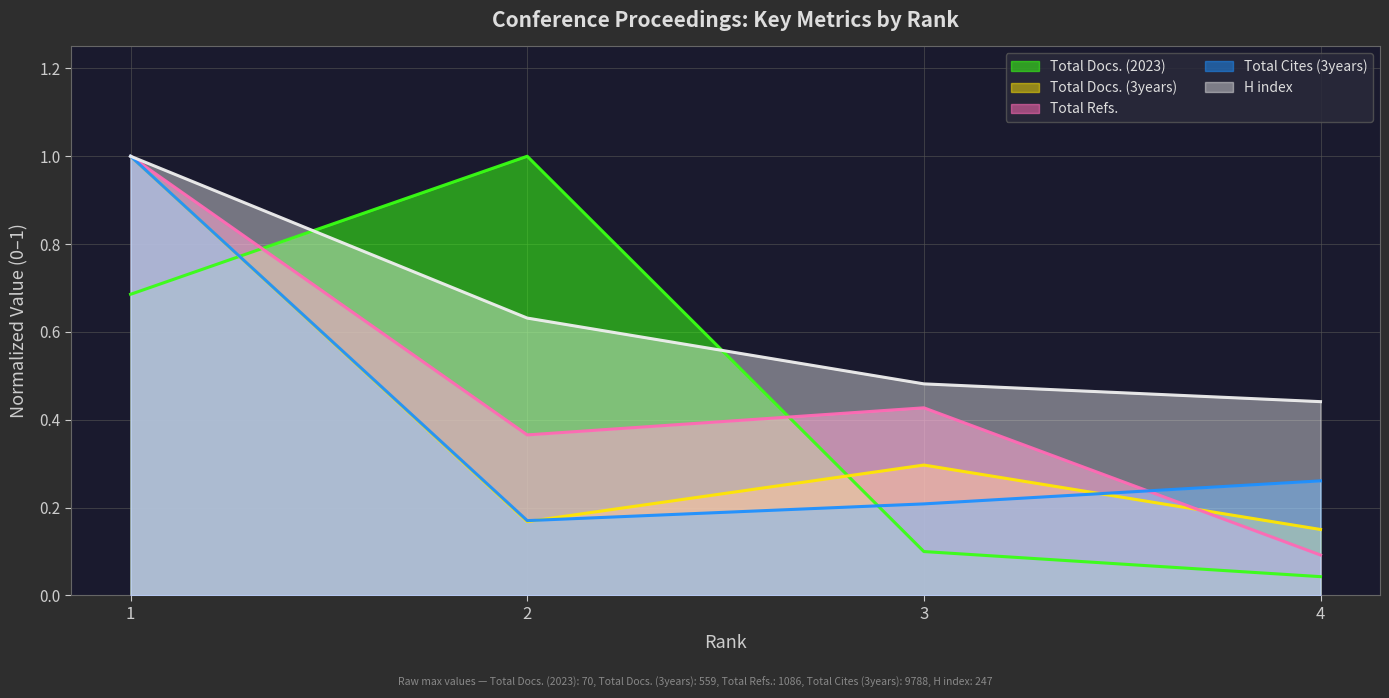

The value of Total Docs. (3years) at 1 is 1.5. True or false?

False